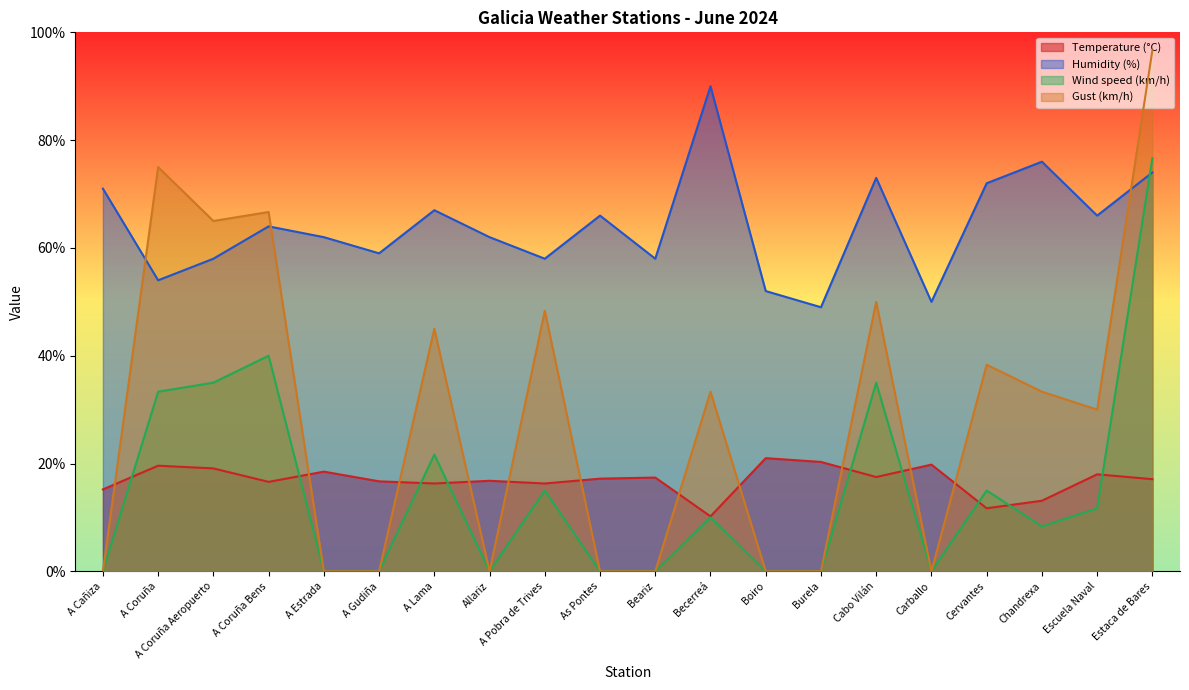

How many interior local valleys does the Temperature (°C) series have?

6